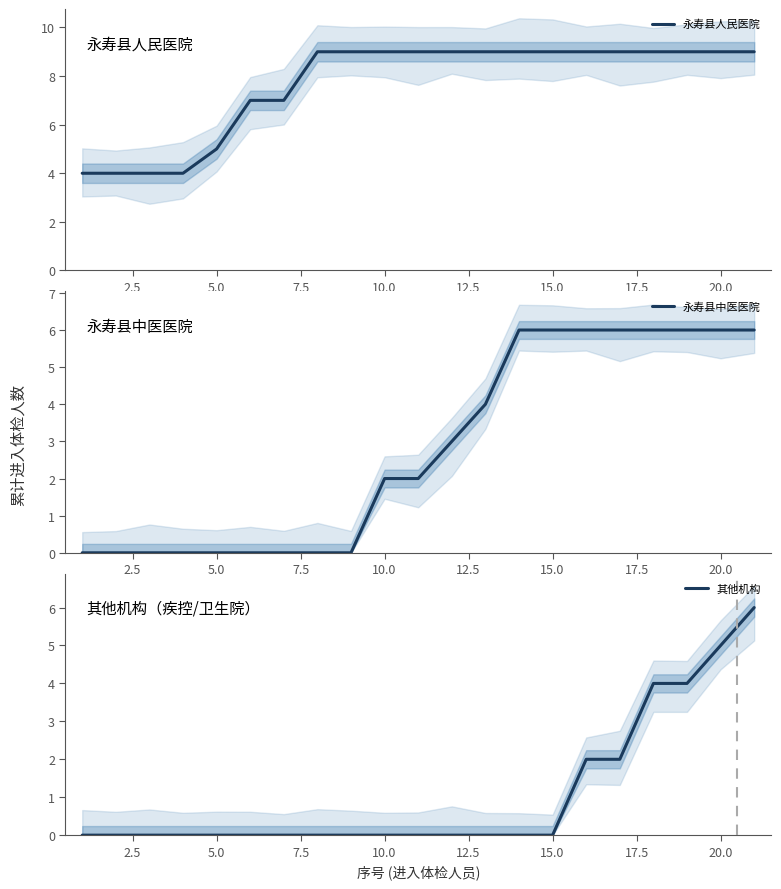

What is the lowest value of the 永寿县人民医院 series?

4